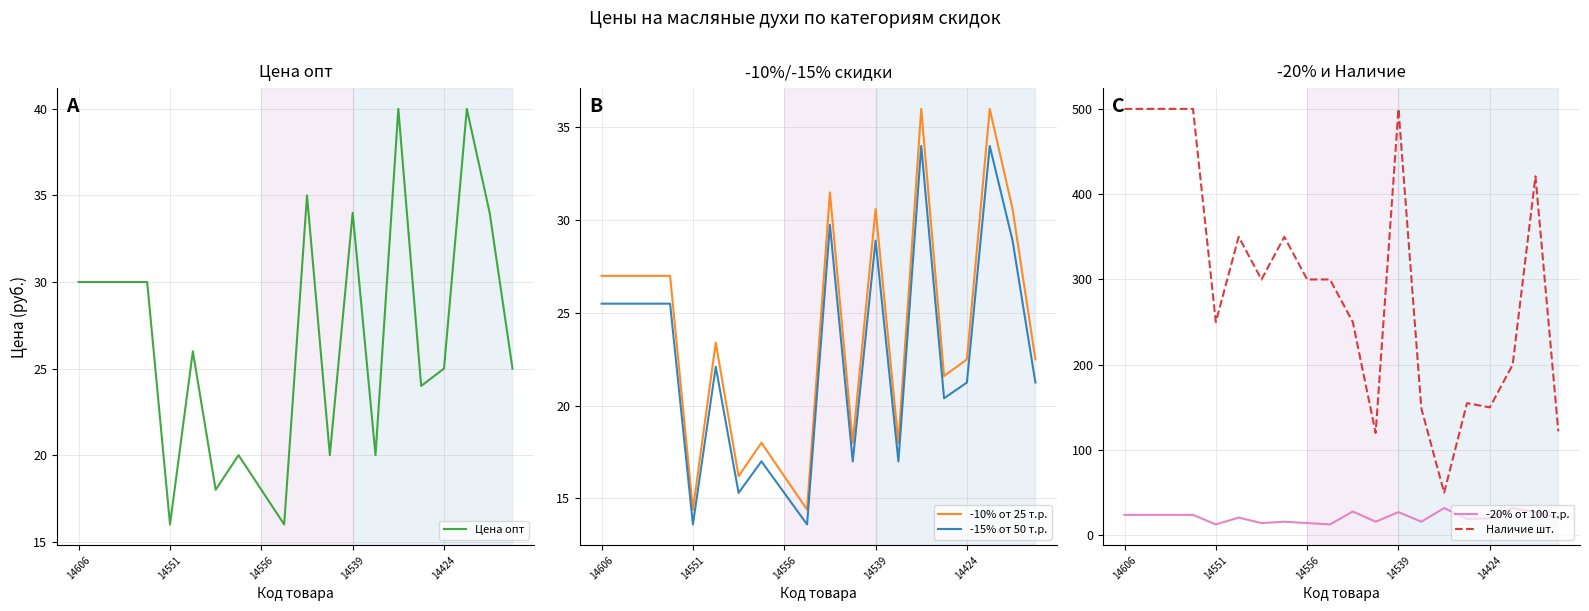

At which label does -10% от 25 т.р. first exceed 23?

14606